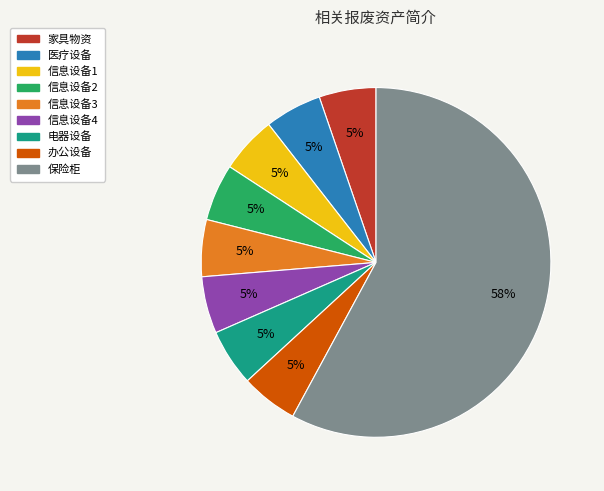

Is 信息设备1 the majority of the pie?

No